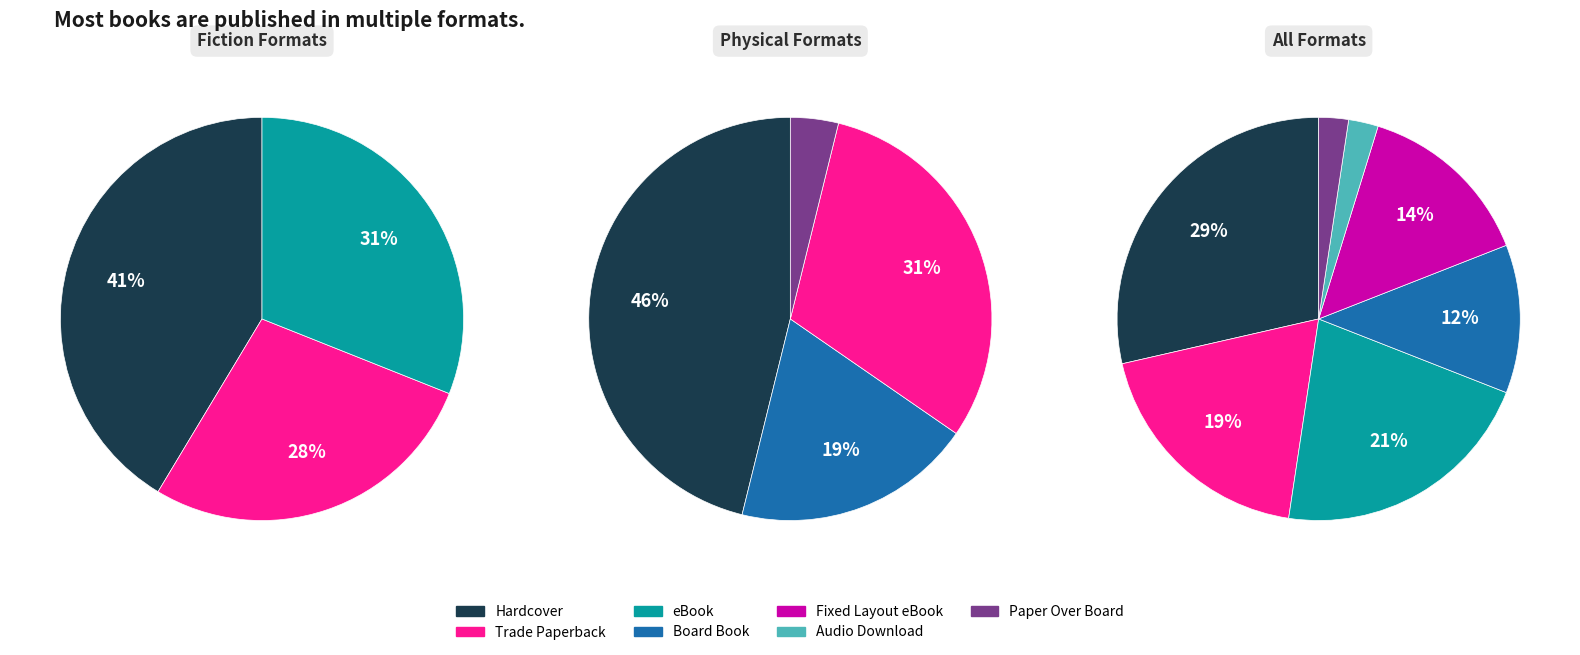

Count the number of slices in the pie.

7